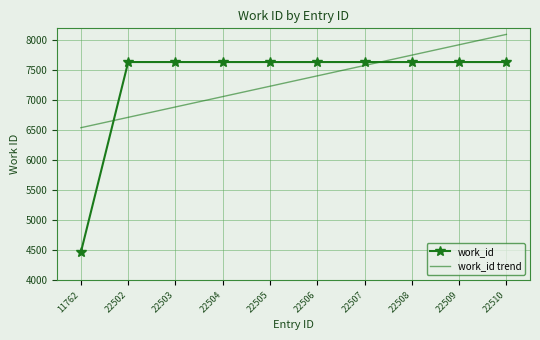

Which series has the largest range (max minus min)?

work_id